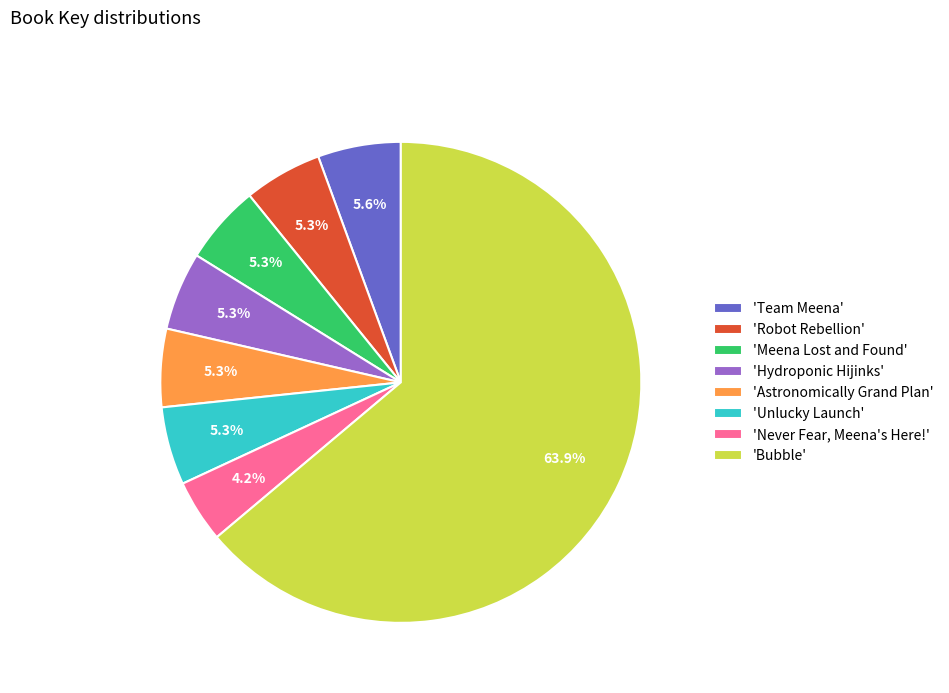

What portion of the pie excludes 'Robot Rebellion'?

94.7%